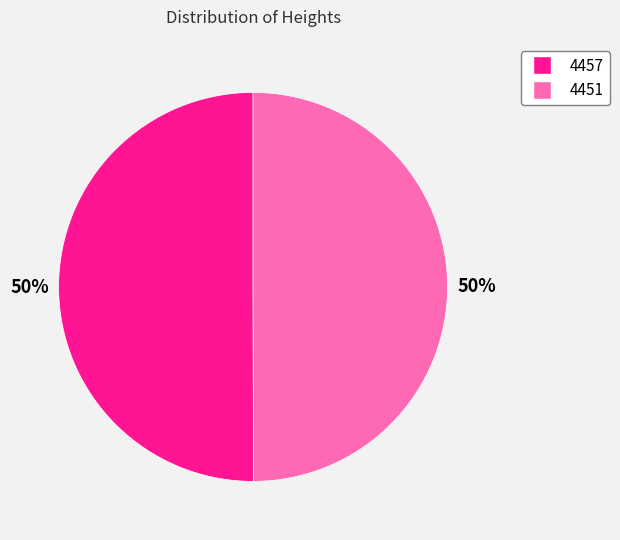

To the nearest percent, what is the average slice percentage?

50%